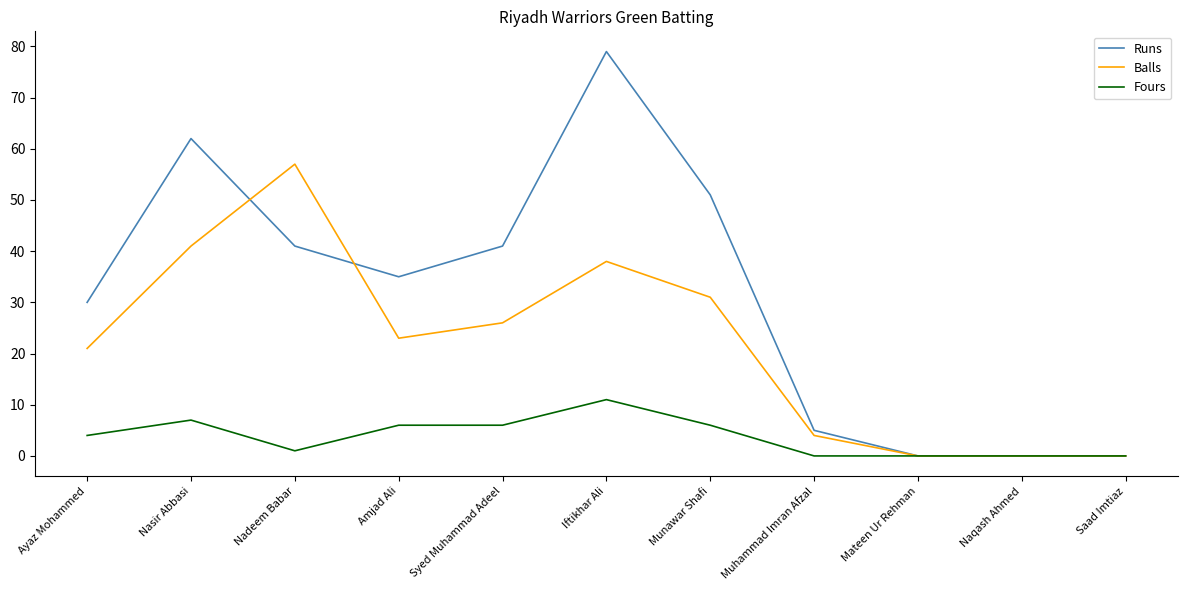

Is the value of Runs at Naqash Ahmed greater than the value of Balls at Iftikhar Ali?

No